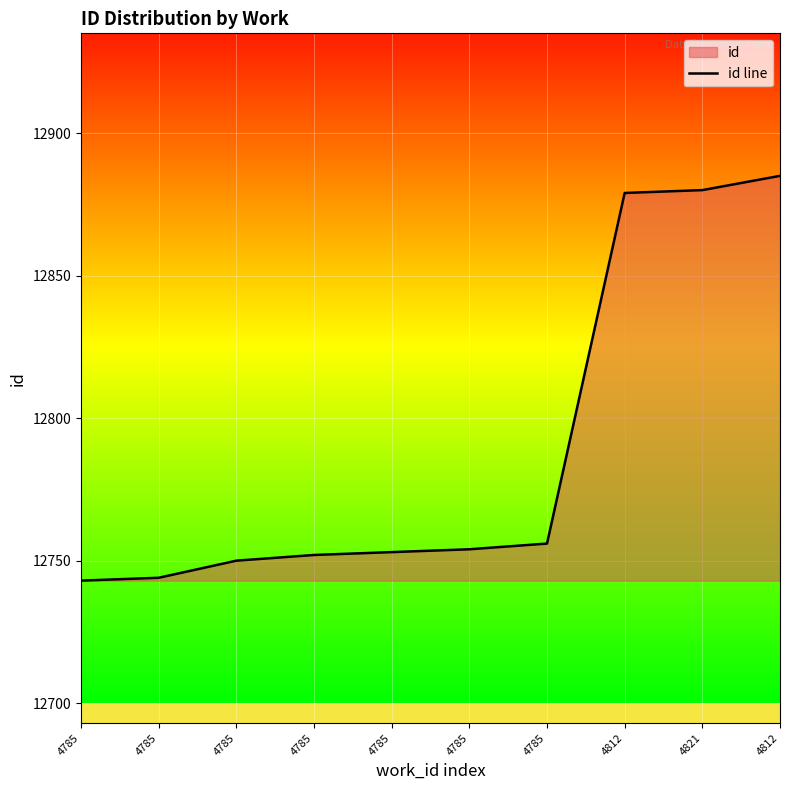

What is the change in value from 4785 to 4785?

+6